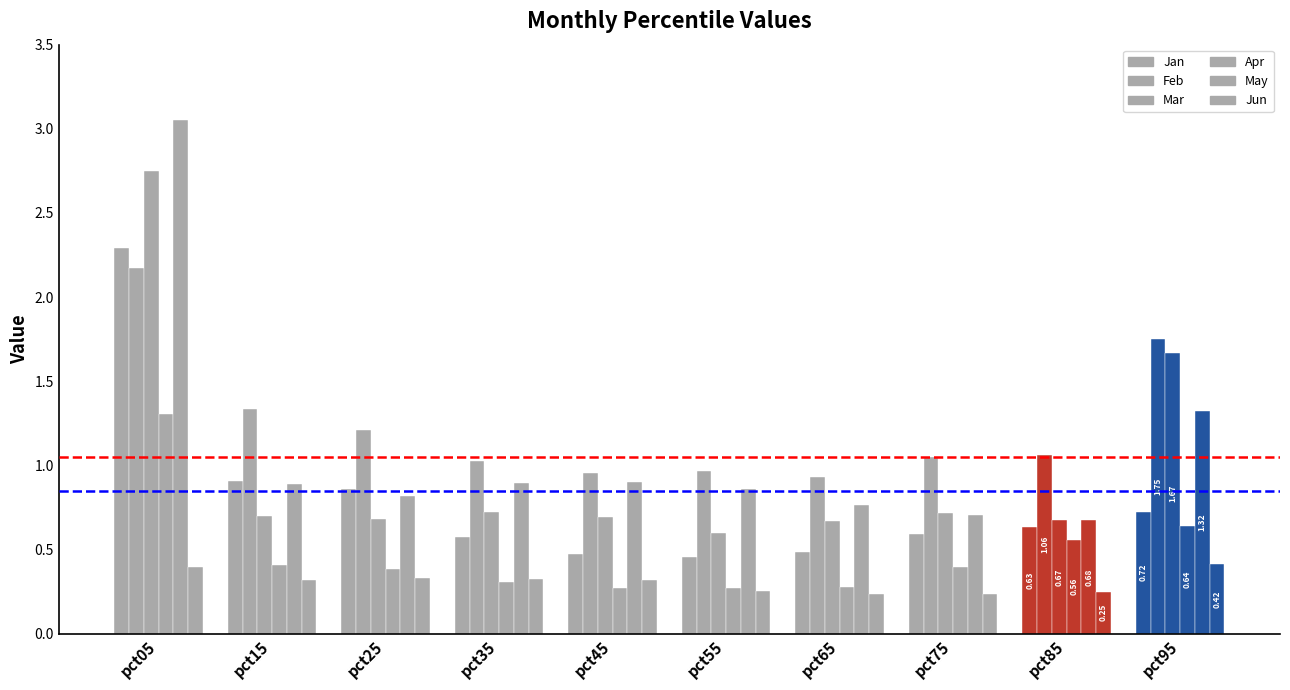

What is the difference between the second highest and minimum values in the Mar series?

1.1